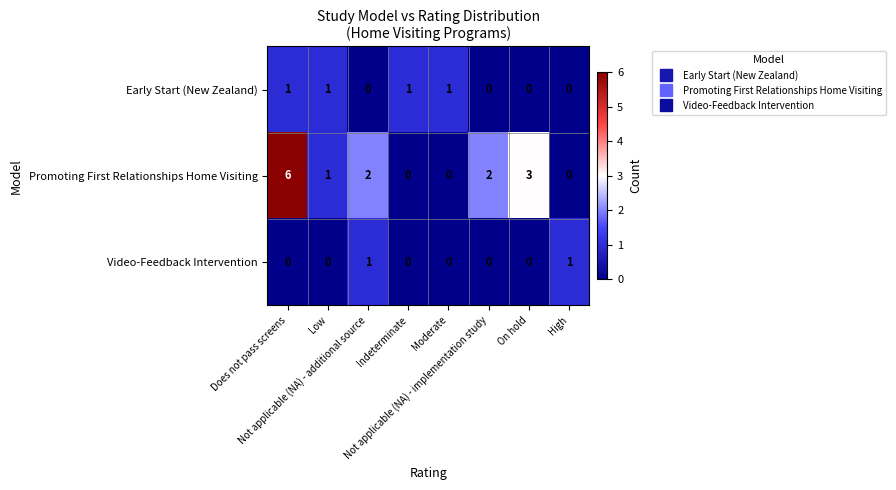

What is the sum of all Early Start (New Zealand) values?

4